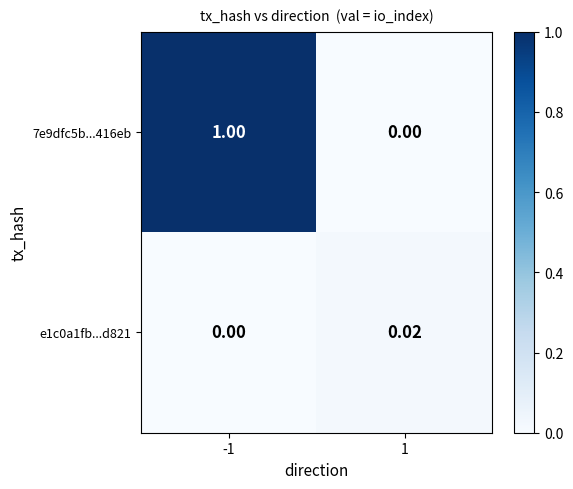

Is the value of e1c0a1fb...d821 at 1 greater than the value of 7e9dfc5b...416eb at -1?

No